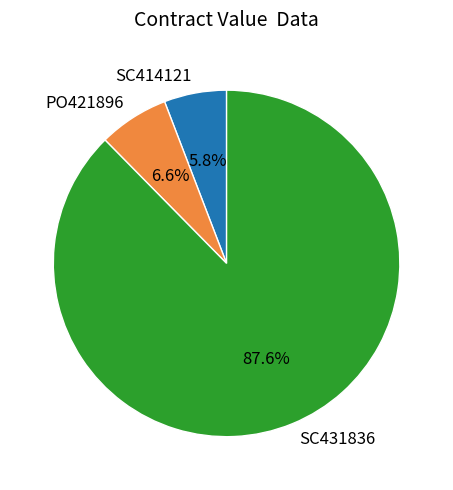

Rank the categories by value from lowest to highest.

SC414121, PO421896, SC431836